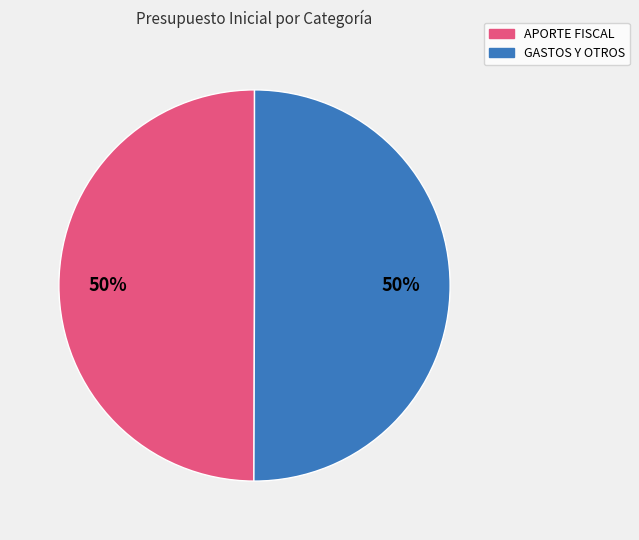

How many segments does this pie chart have?

2